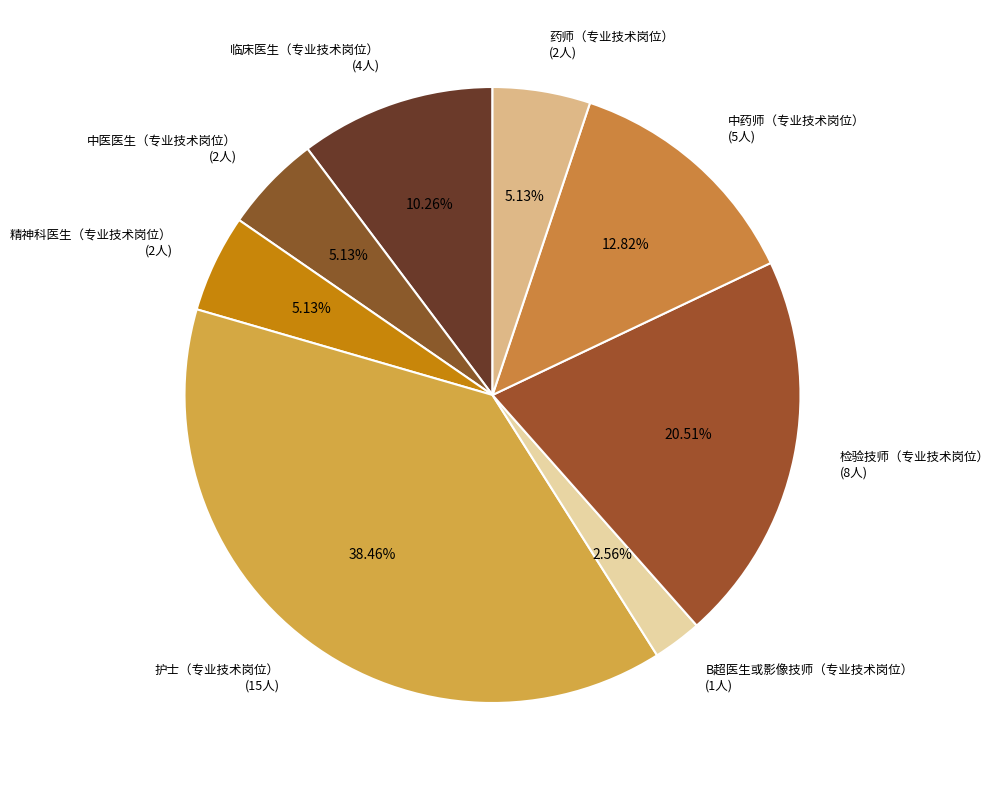

Count the number of slices in the pie.

8